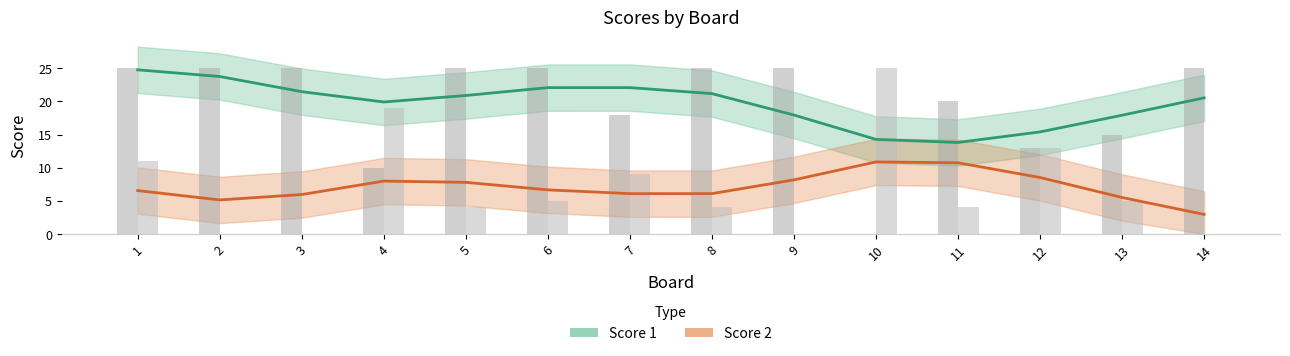

What is the difference between the second highest and minimum values in the Score 1 series?

9.9